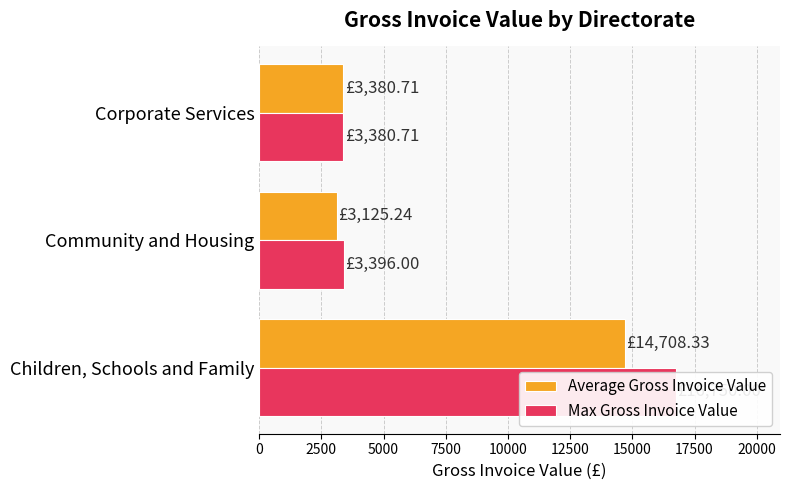

At how many categories does at least one series exceed 13484?

1